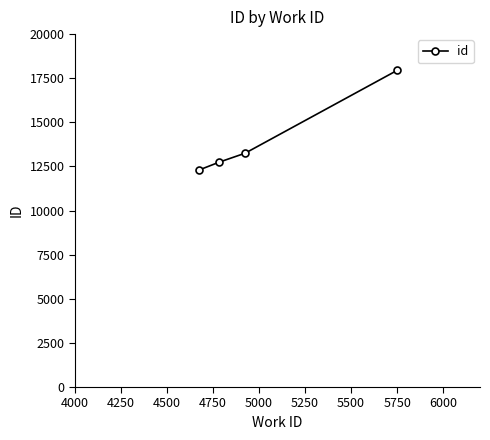

True or false: there are more than 2 points higher than both neighbors.

False